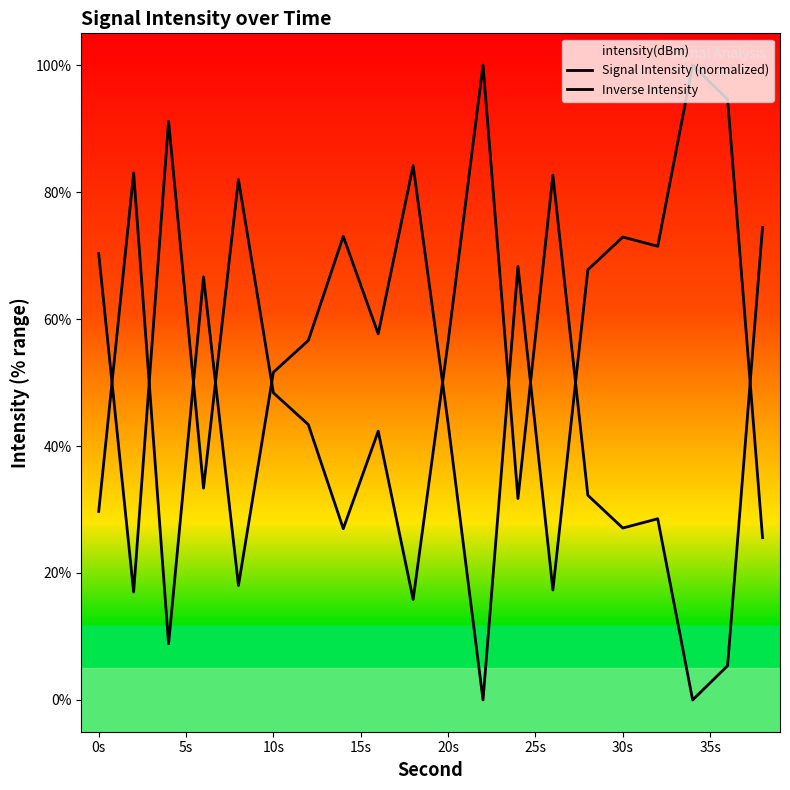

What is the maximum value for Inverse Intensity?

100.0